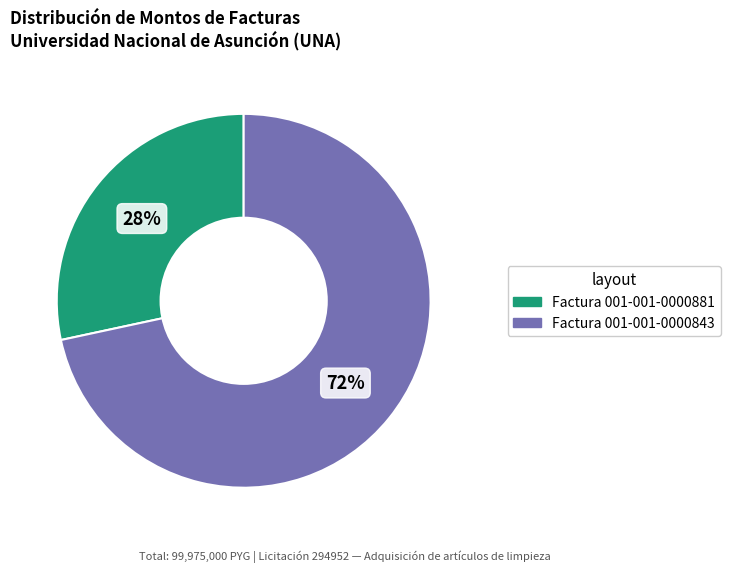

True or false: Factura 001-001-0000843 accounts for 82% of the total.

False